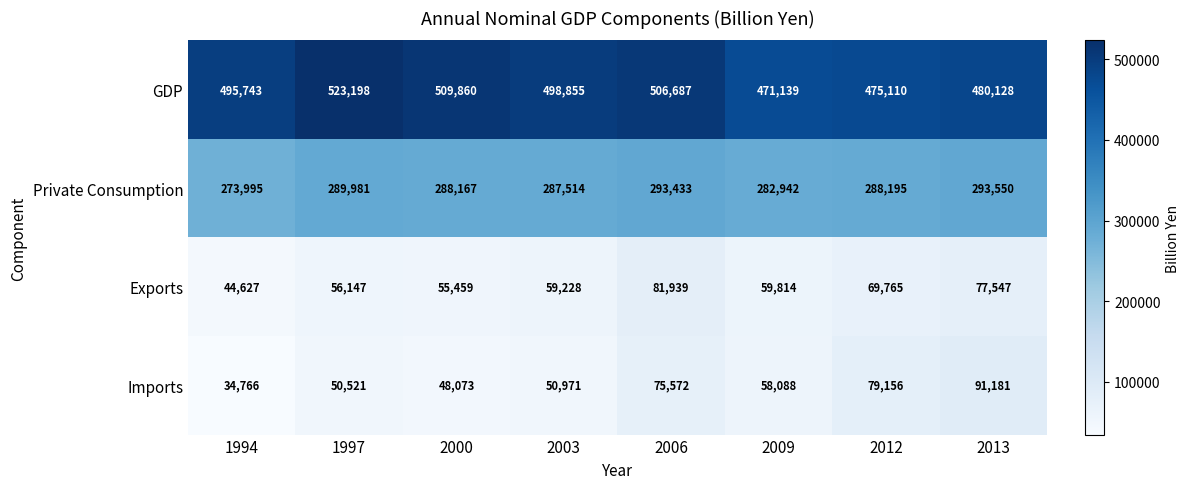

What is the total value across all series at 1997?

919847